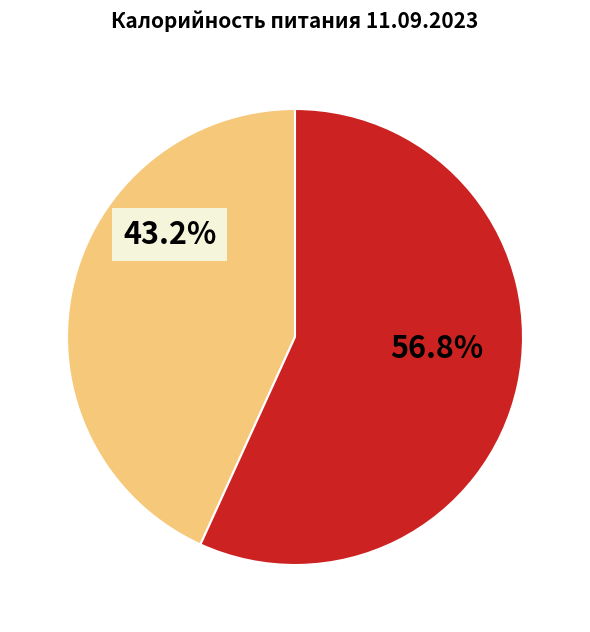

How many segments does this pie chart have?

2